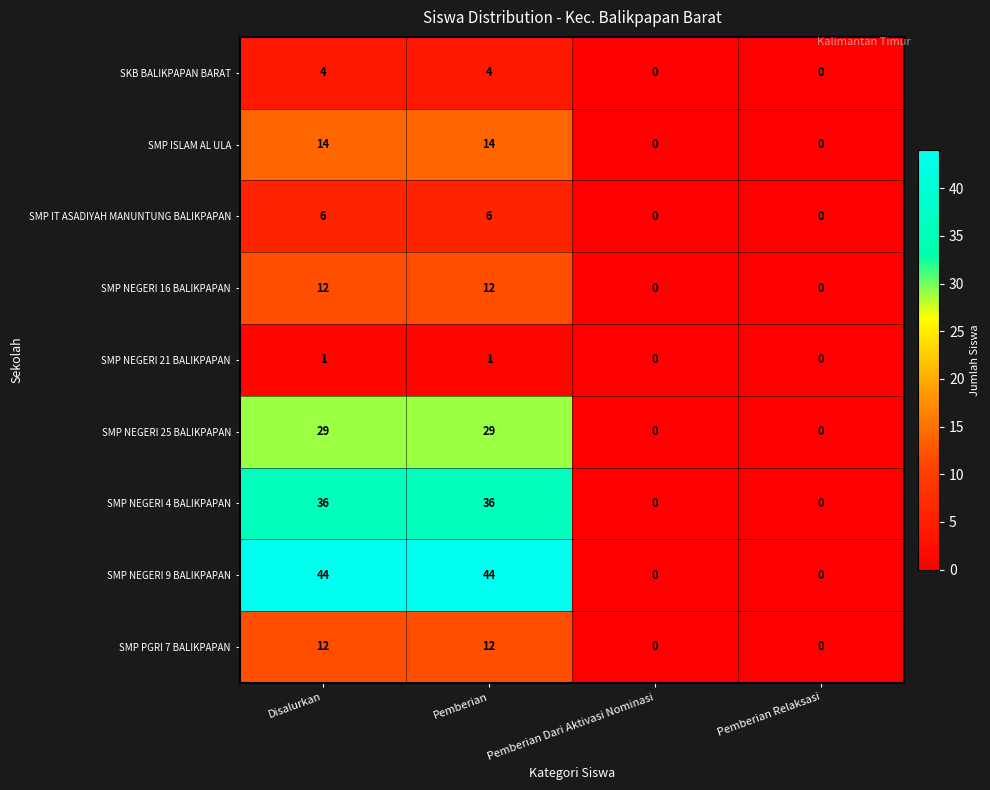

True or false: SMP PGRI 7 BALIKPAPAN has a value of 12 at Disalurkan.

True